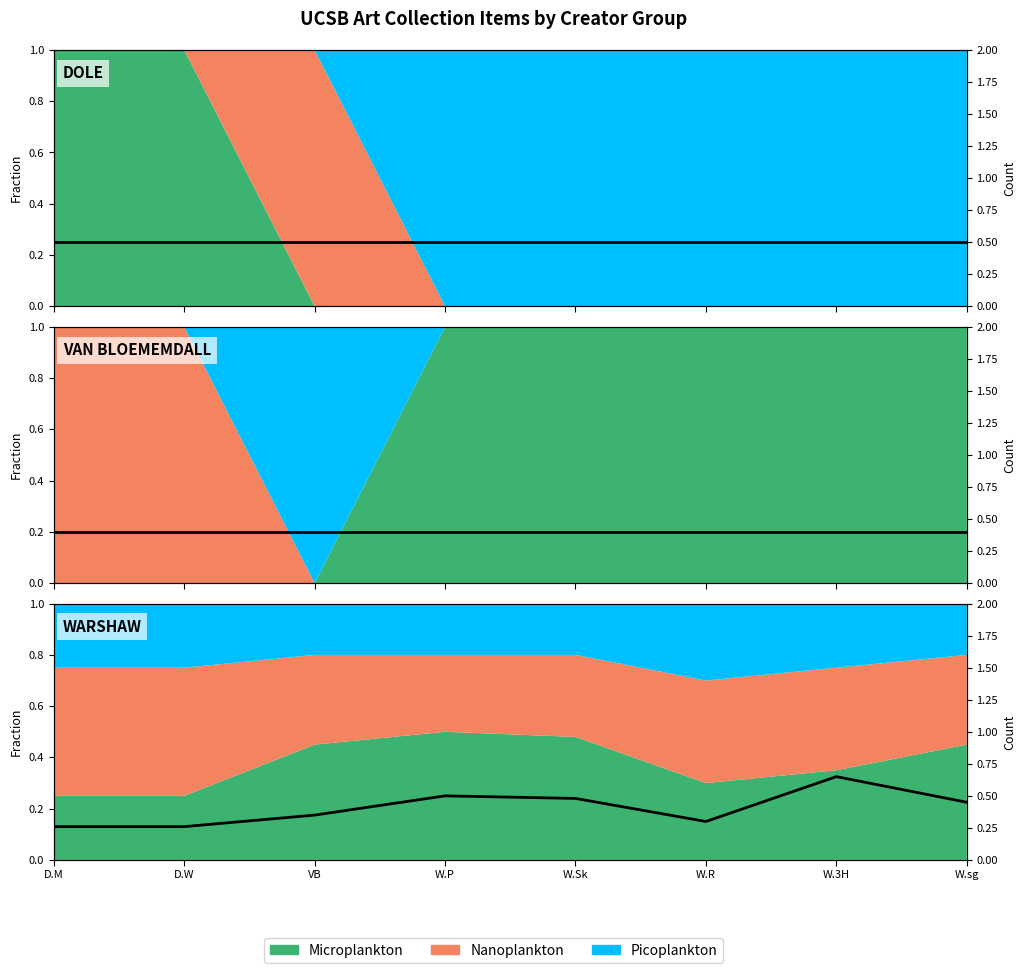

What is the label of the 4th point from the left?

W.P